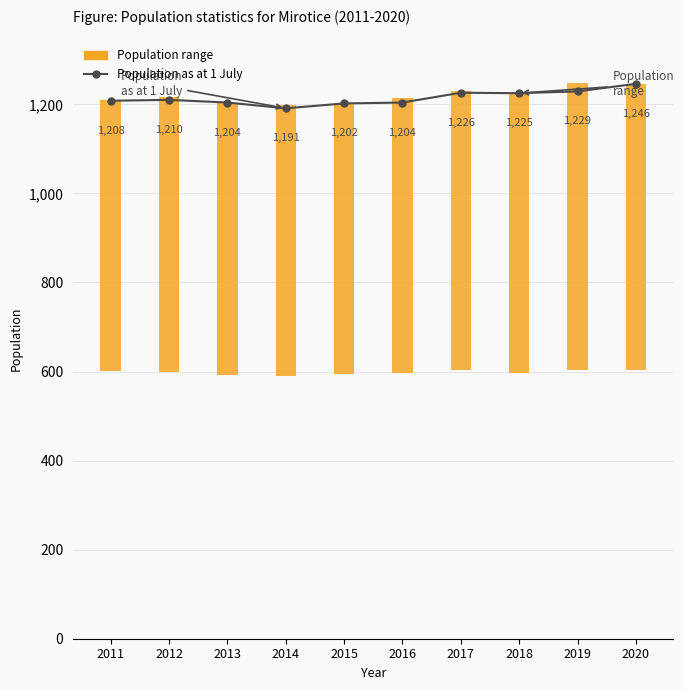

What is the value of the 7th bar from the left?

1226